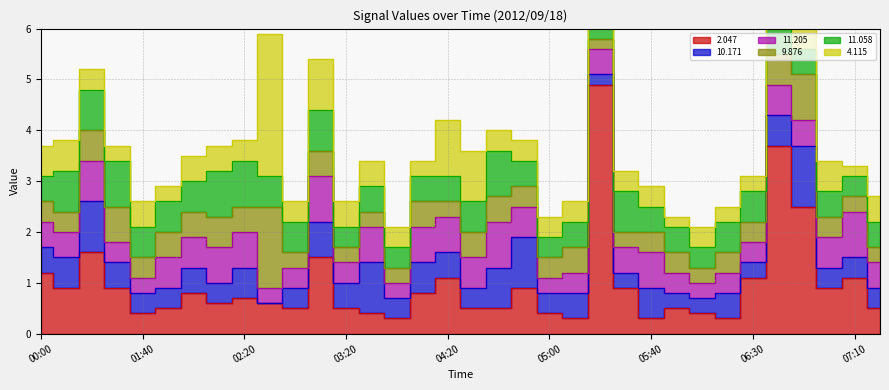

Which series changed the most between 05:10 and 06:50?

  2.047